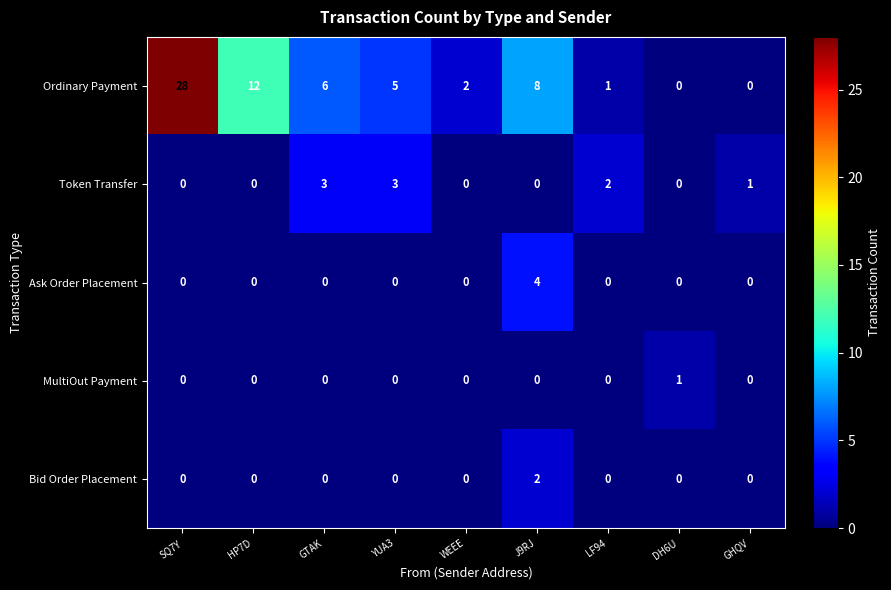

Rank the series by their maximum value, from lowest to highest.

MultiOut Payment, Bid Order Placement, Token Transfer, Ask Order Placement, Ordinary Payment